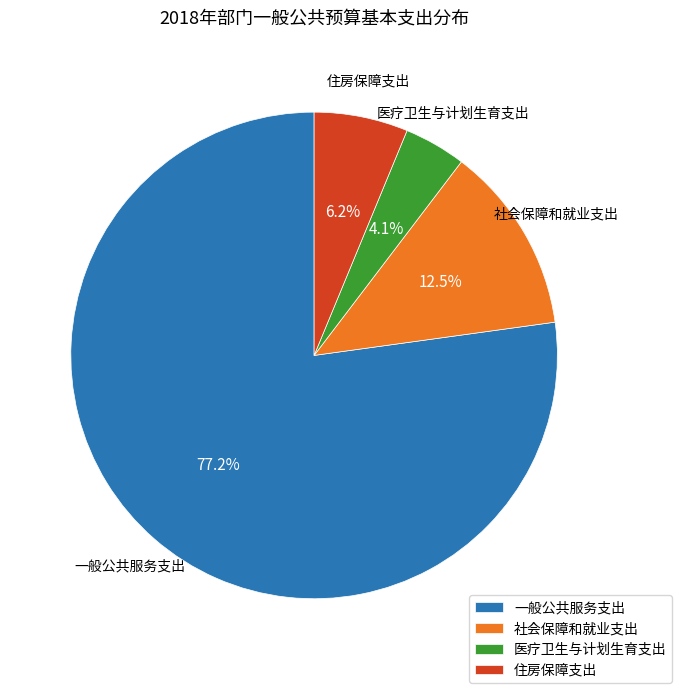

Which has a higher value, 社会保障和就业支出 or 医疗卫生与计划生育支出?

社会保障和就业支出